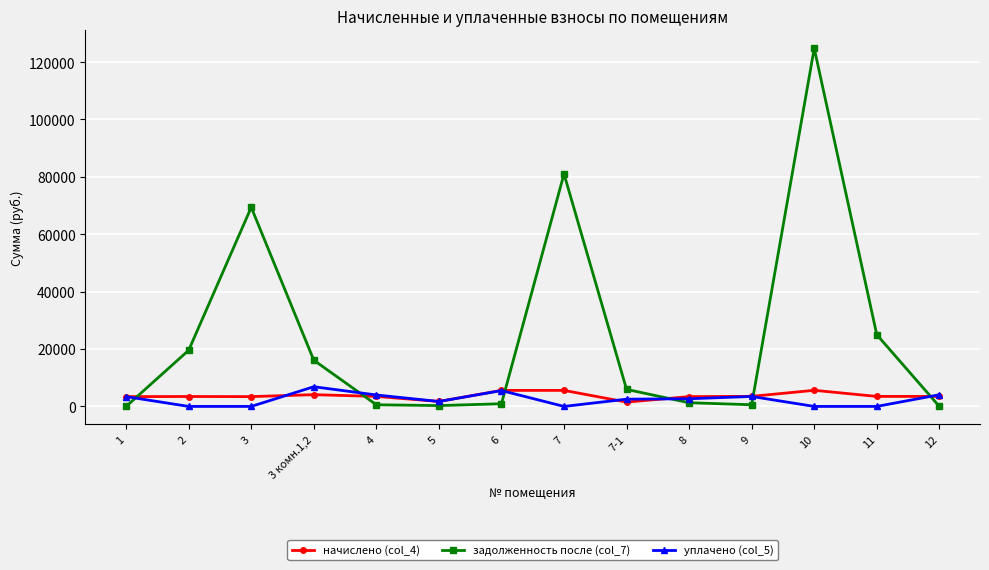

Which series has the largest range (max minus min)?

задолженность после (col_7)